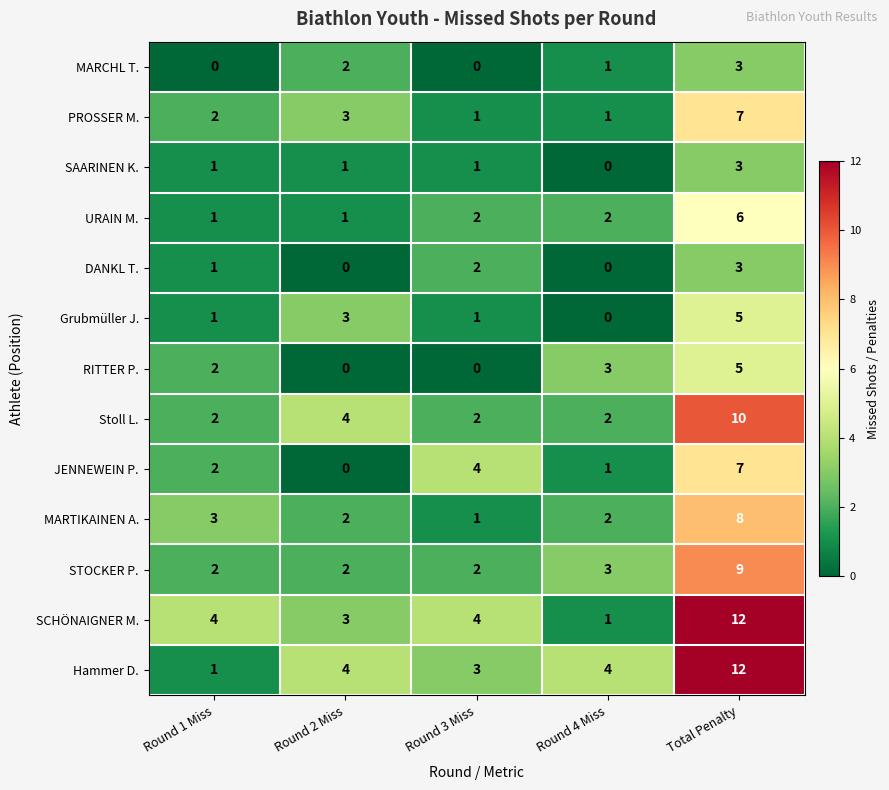

Count the Stoll L. values in the range 2 to 4.

4